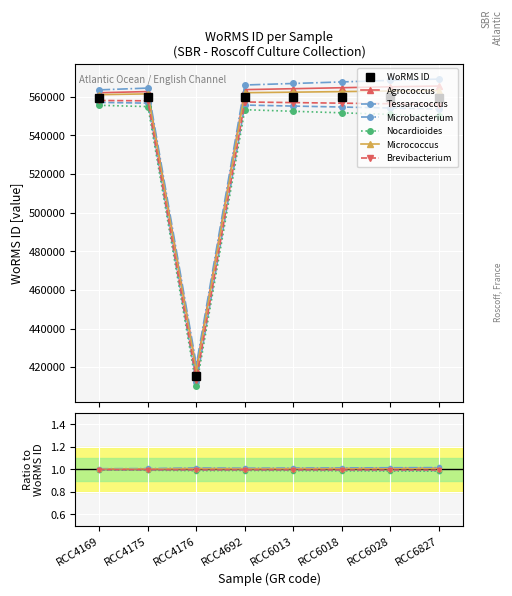

The value at RCC6018 is 304699. True or false?

False